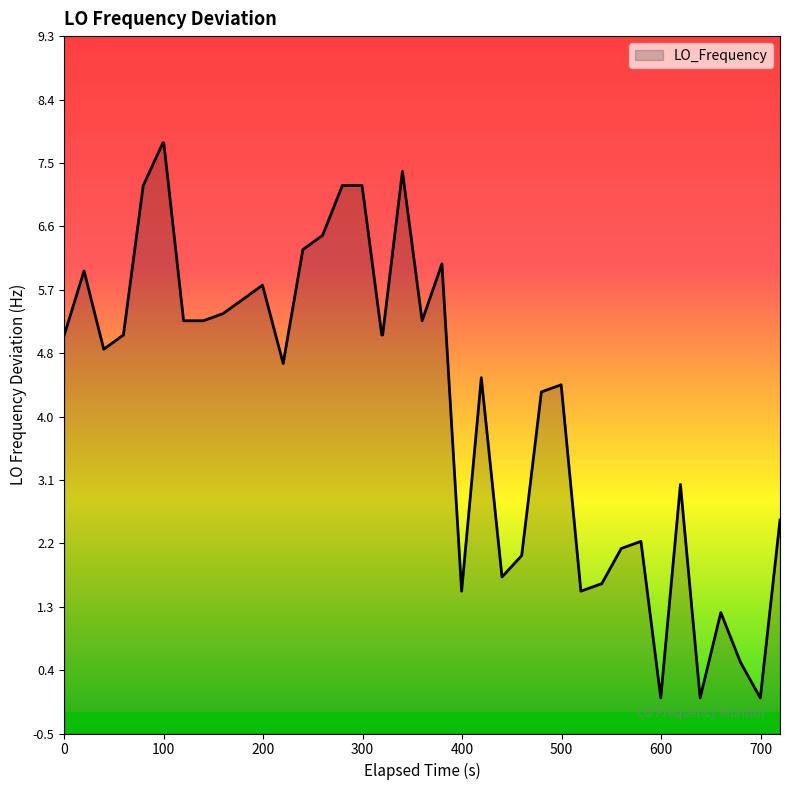

What is the difference between the maximum and minimum values?

7.8